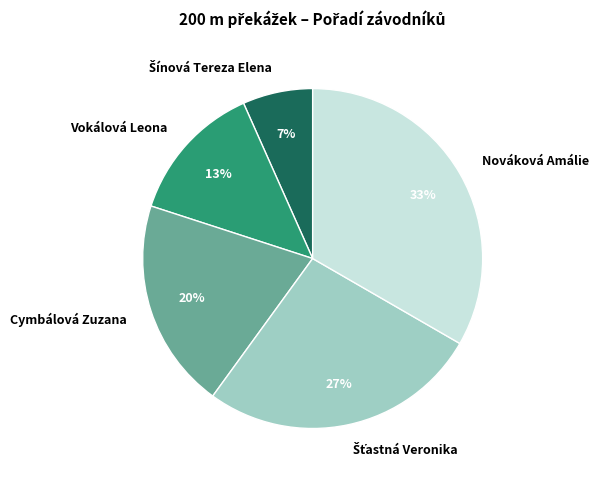

Combined, do Nováková Amálie and Vokálová Leona account for over 50%?

No